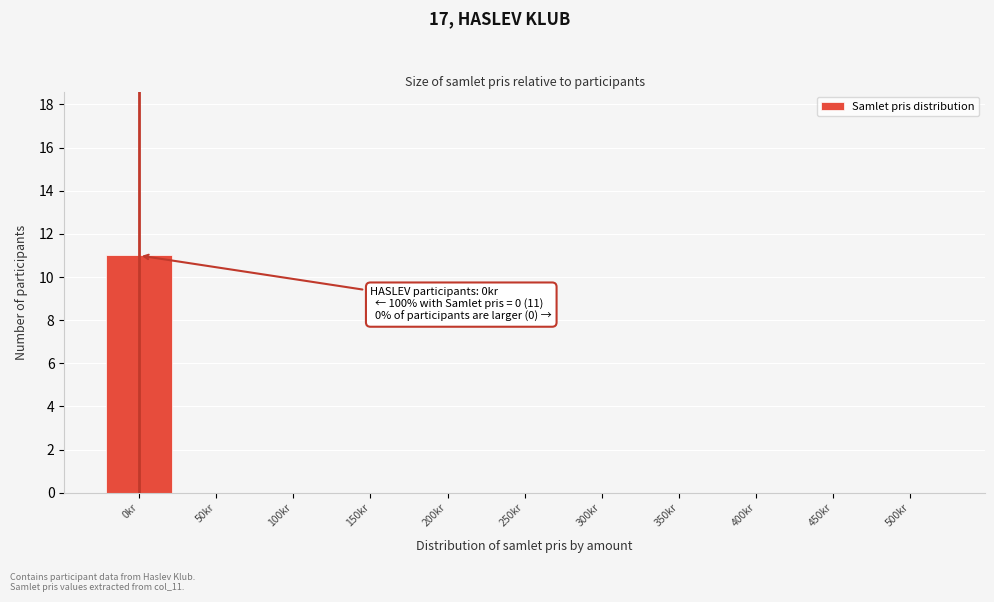

Reading right to left, list all the values displayed in this chart.

500kr=0	450kr=0	400kr=0	350kr=0	300kr=0	250kr=0	200kr=0	150kr=0	100kr=0	50kr=0	0kr=11